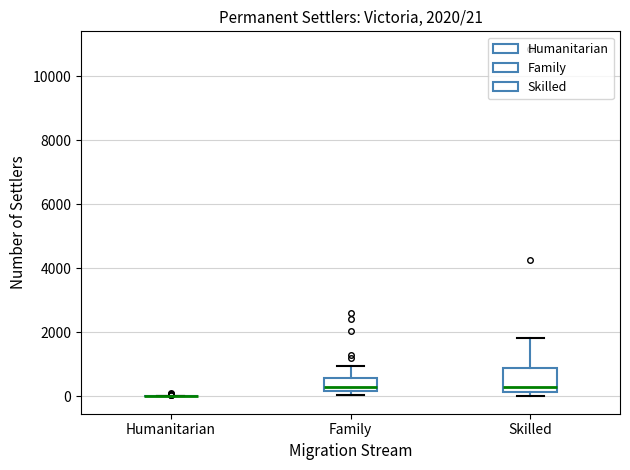

Comparing the boxes themselves (not the whiskers), which one is the tallest?

Skilled